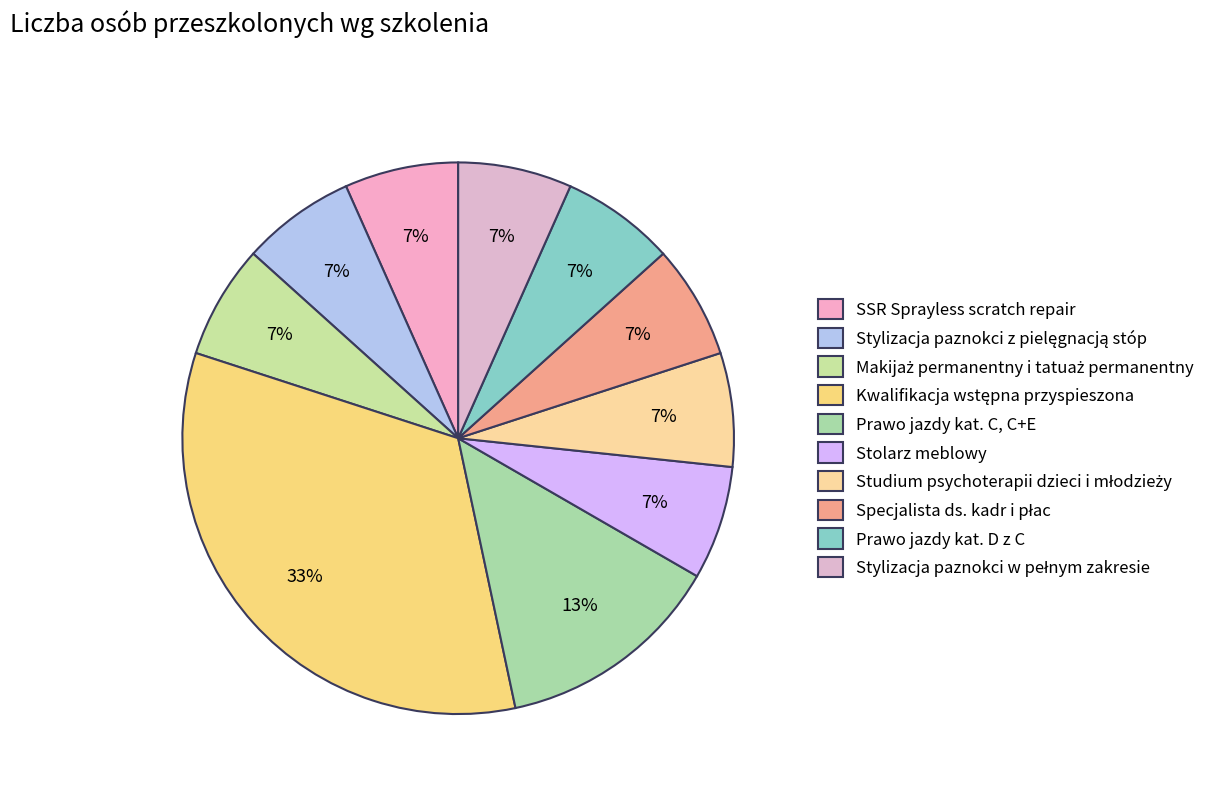

Is there a majority slice in this chart?

No